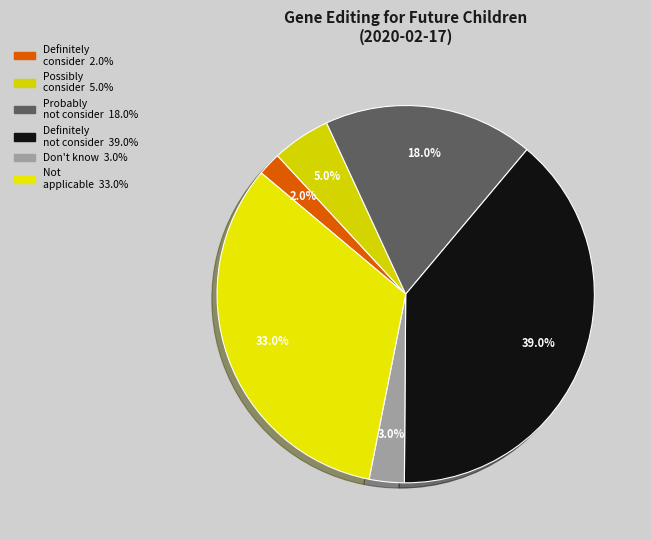

Count the number of slices in the pie.

6